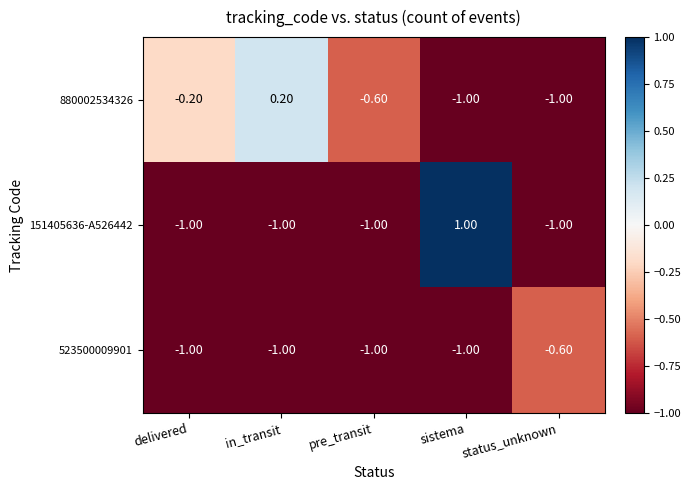

What is the total value across all series at sistema?

-1.0